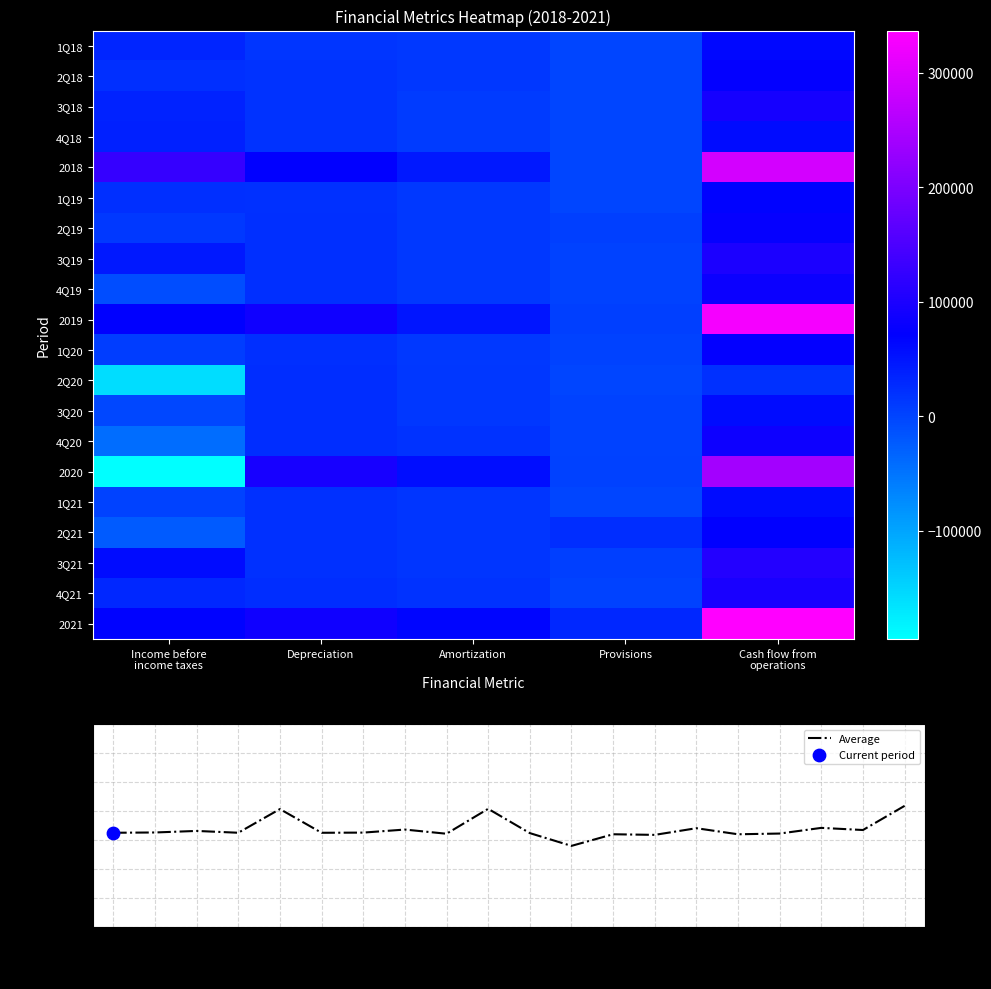

What is the maximum value shown in the chart?

336648